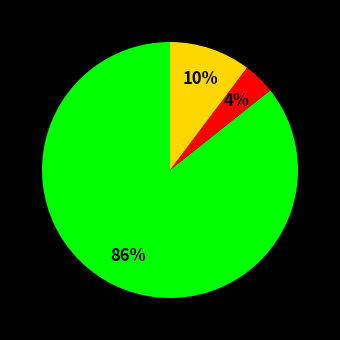

How many slices are in this pie chart?

3